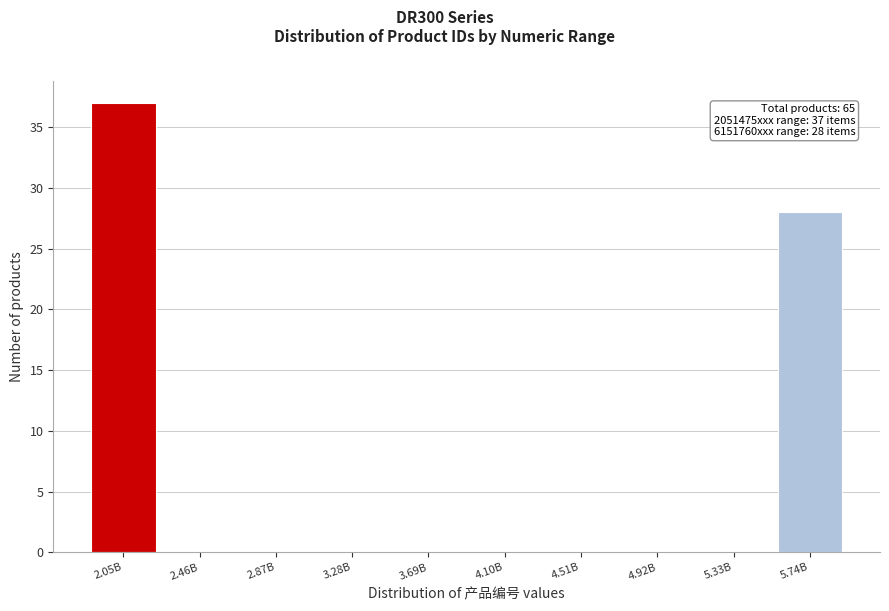

Reading left to right, transcribe all the data shown in this chart.

2.05B=37	2.46B=0	2.87B=0	3.28B=0	3.69B=0	4.10B=0	4.51B=0	4.92B=0	5.33B=0	5.74B=28